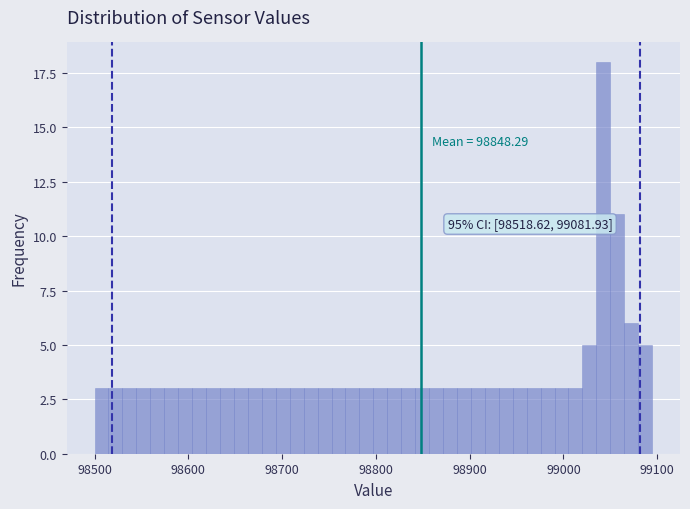

Read against the x-axis, roughly where is the centre of the tallest bar?

99040